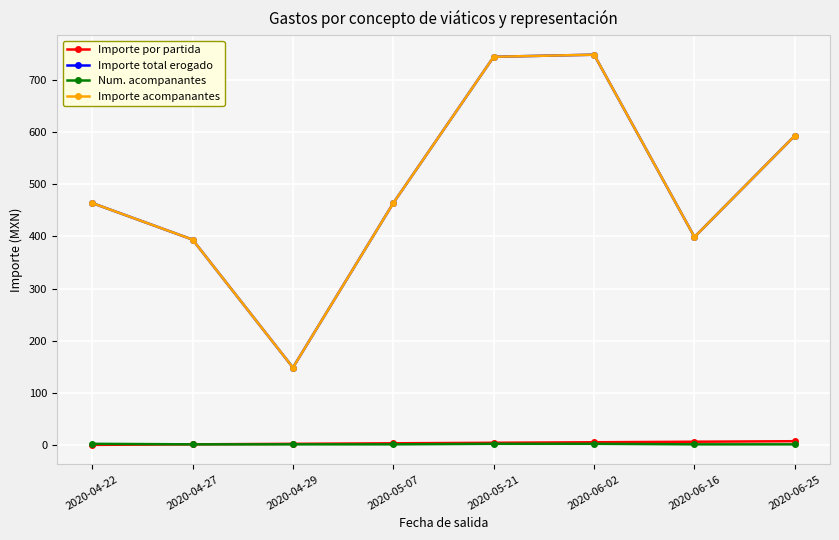

True or false: Num. acompanantes has a value of 3 at 2020-06-25.

False